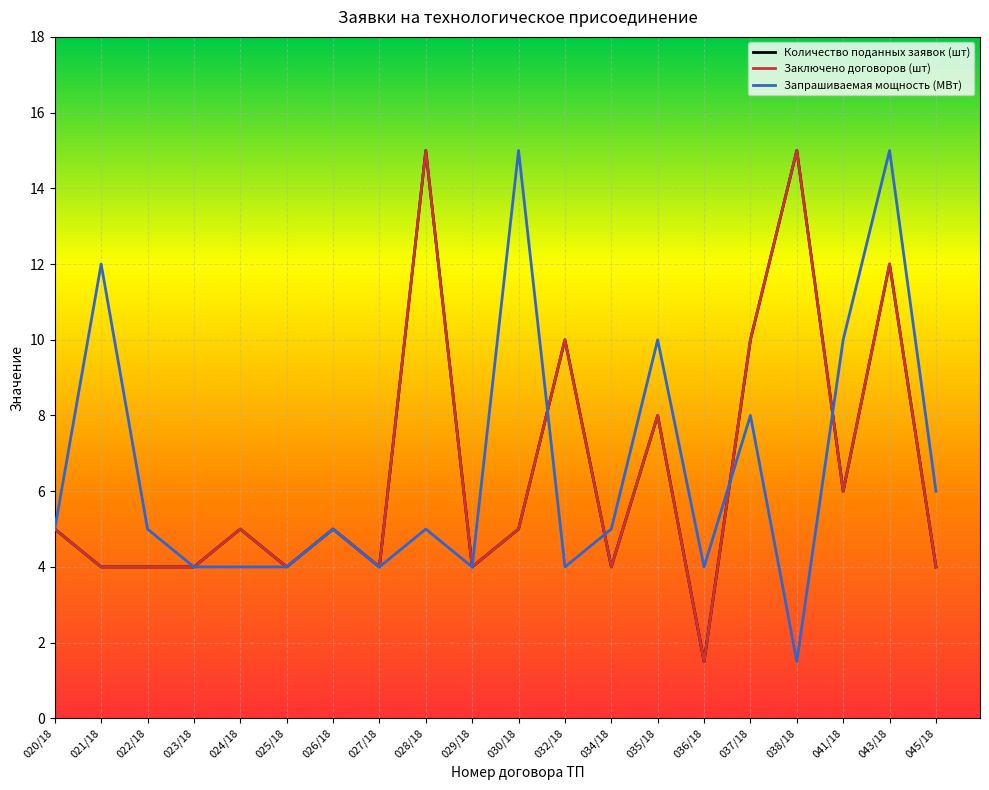

Rank the categories by Количество поданных заявок (шт) value from lowest to highest.

036/18, 021/18, 022/18, 023/18, 025/18, 027/18, 029/18, 034/18, 045/18, 020/18, 024/18, 026/18, 030/18, 041/18, 035/18, 032/18, 037/18, 043/18, 028/18, 038/18